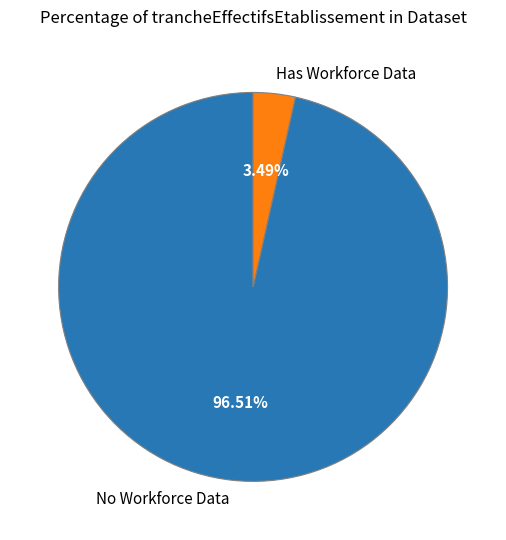

Does Has Workforce Data account for over 50% of the chart?

No